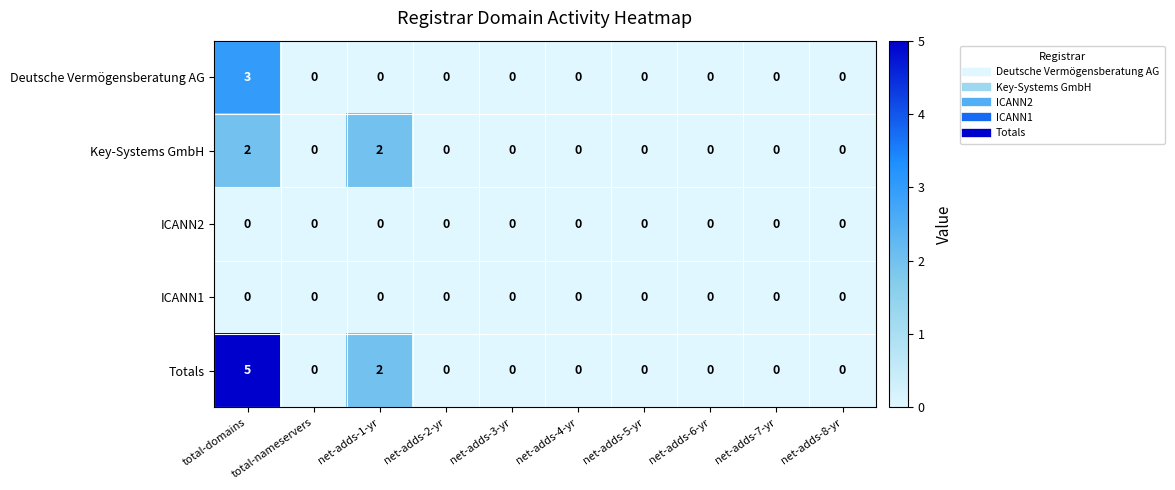

What is the greatest value displayed?

5